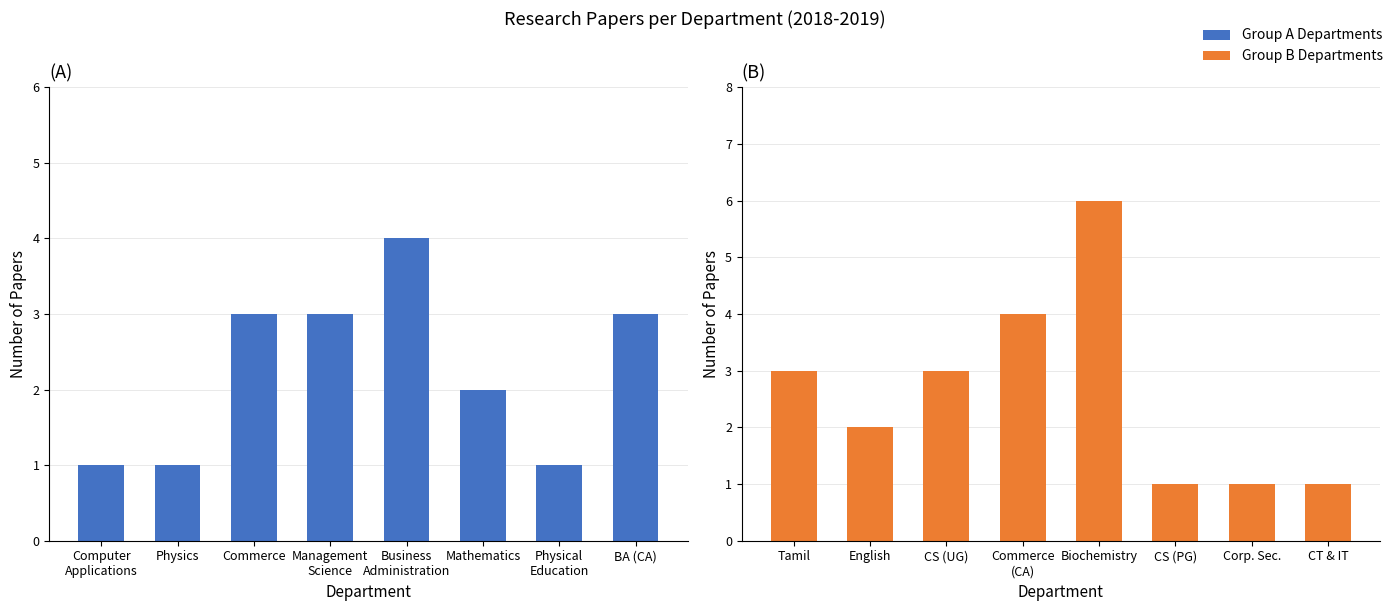

What is the change in value from English to Commerce (CA)?

+2